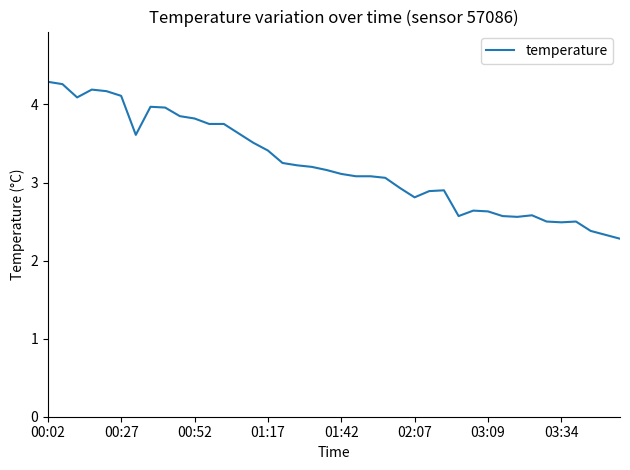

What is the greatest value displayed?

4.3